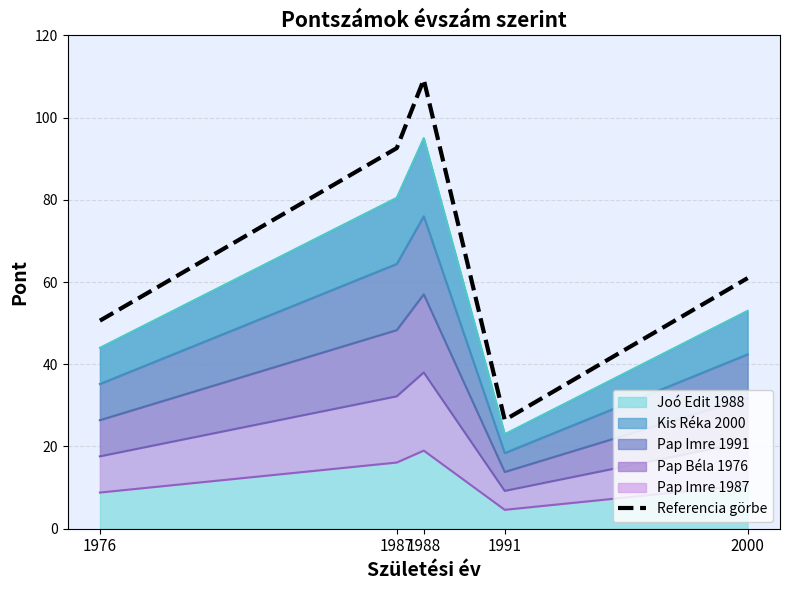

How many values exceed 60?

3